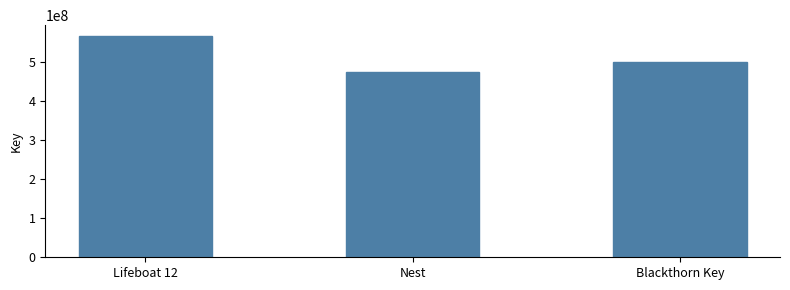

The chart shows a value of 179830037 at Nest. True or false?

False